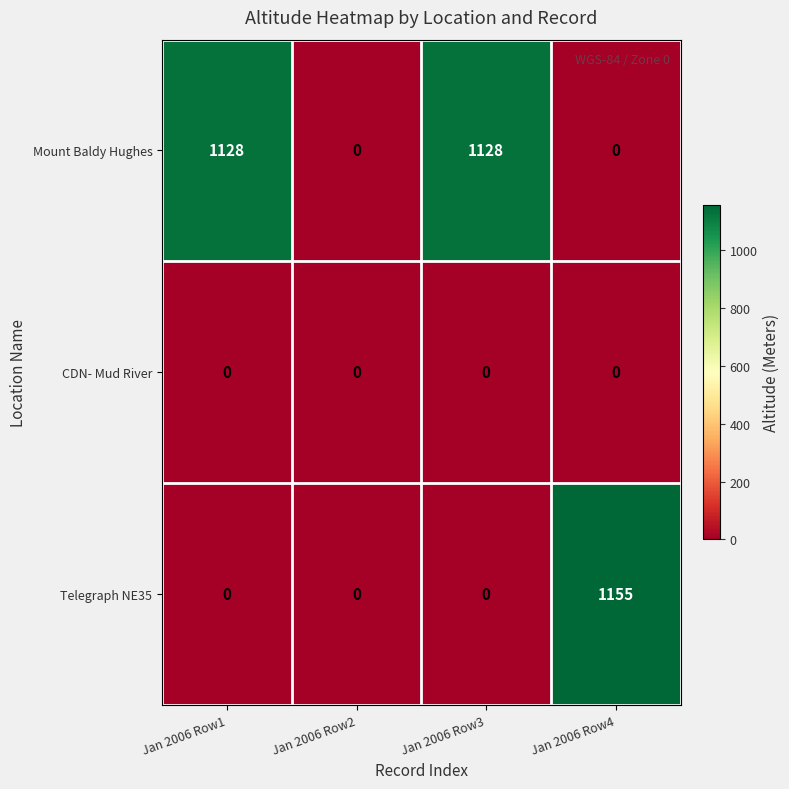

How many values in the Mount Baldy Hughes series are below 1128?

2